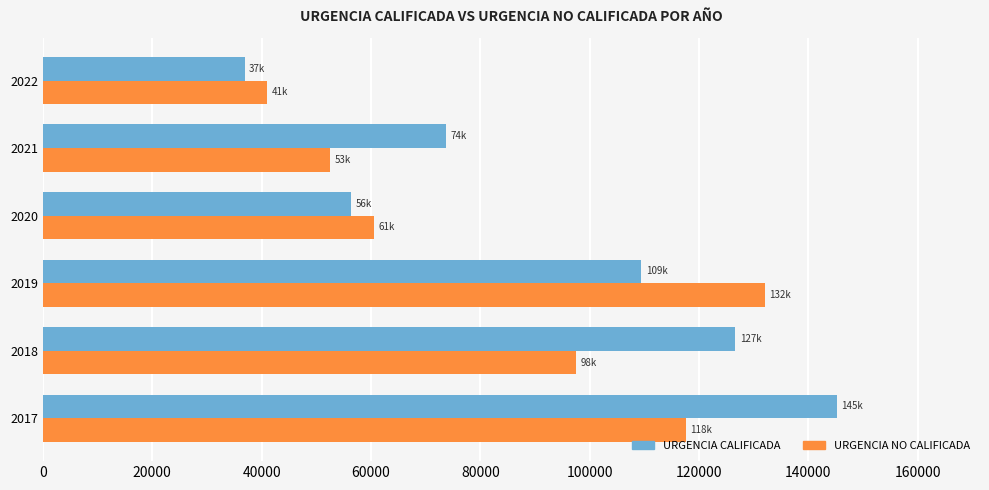

How many values in the URGENCIA CALIFICADA series are below 109478?

3